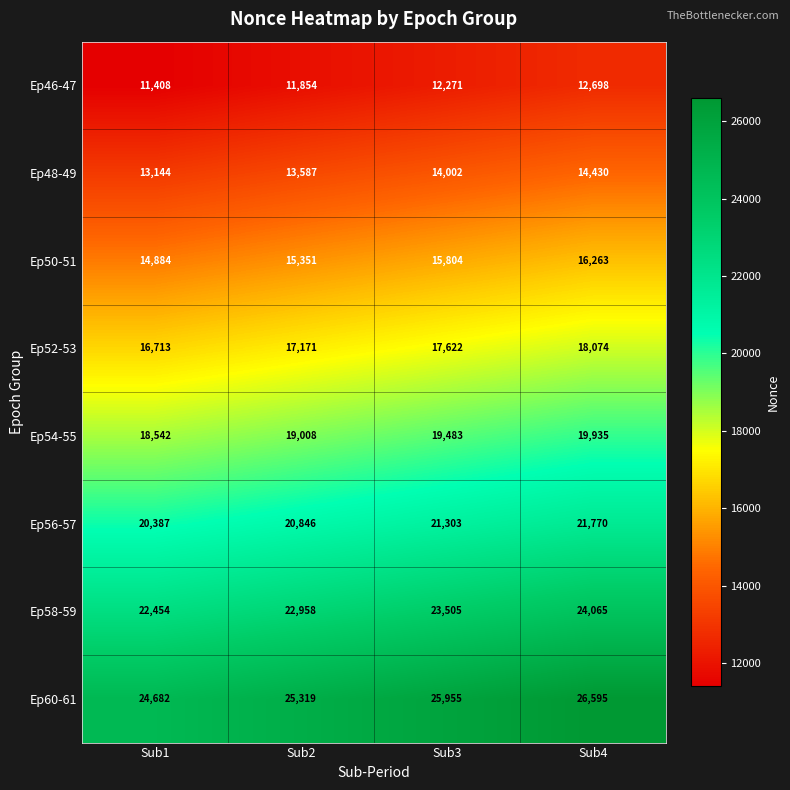

Which series changed the most between Sub1 and Sub3?

Ep60-61